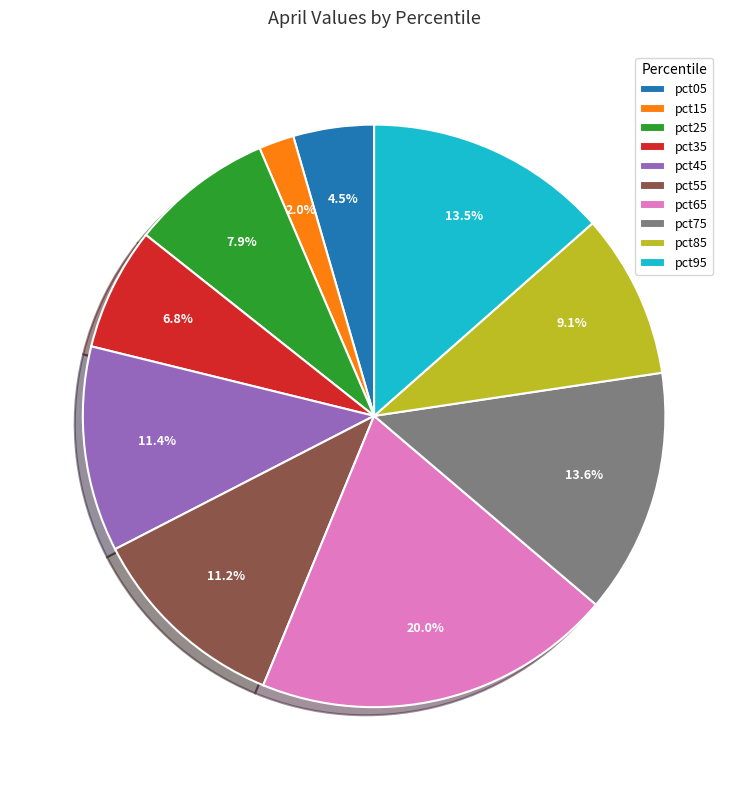

True or false: pct05 accounts for 12% of the total.

False